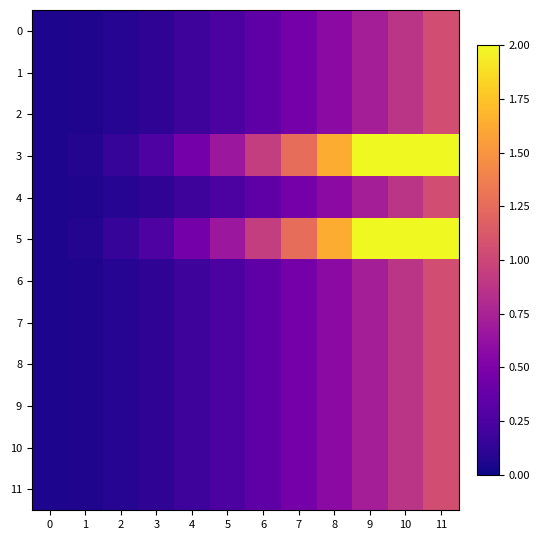

Reading left to right, transcribe all the data shown in this chart.

0: 0=0.1	1=0.1	2=0.1	3=0.1	4=0.2	5=0.3	6=0.3	7=0.5	8=0.6	9=0.7	10=0.9	11=1.1
1: 0=0.1	1=0.1	2=0.1	3=0.1	4=0.2	5=0.3	6=0.3	7=0.5	8=0.6	9=0.7	10=0.9	11=1.1
2: 0=0.1	1=0.1	2=0.1	3=0.1	4=0.2	5=0.3	6=0.3	7=0.5	8=0.6	9=0.7	10=0.9	11=1.1
3: 0=0.1	1=0.1	2=0.1	3=0.3	4=0.4	5=0.7	6=0.9	7=1.3	8=1.6	9=2.1	10=2.5	11=3.0
4: 0=0.1	1=0.1	2=0.1	3=0.1	4=0.2	5=0.3	6=0.3	7=0.5	8=0.6	9=0.7	10=0.9	11=1.1
5: 0=0.1	1=0.1	2=0.1	3=0.3	4=0.4	5=0.7	6=0.9	7=1.3	8=1.6	9=2.1	10=2.5	11=3.0
6: 0=0.1	1=0.1	2=0.1	3=0.1	4=0.2	5=0.3	6=0.3	7=0.5	8=0.6	9=0.7	10=0.9	11=1.1
7: 0=0.1	1=0.1	2=0.1	3=0.1	4=0.2	5=0.3	6=0.3	7=0.5	8=0.6	9=0.7	10=0.9	11=1.1
8: 0=0.1	1=0.1	2=0.1	3=0.1	4=0.2	5=0.3	6=0.3	7=0.5	8=0.6	9=0.7	10=0.9	11=1.1
9: 0=0.1	1=0.1	2=0.1	3=0.1	4=0.2	5=0.3	6=0.3	7=0.5	8=0.6	9=0.7	10=0.9	11=1.1
10: 0=0.1	1=0.1	2=0.1	3=0.1	4=0.2	5=0.3	6=0.3	7=0.5	8=0.6	9=0.7	10=0.9	11=1.1
11: 0=0.1	1=0.1	2=0.1	3=0.1	4=0.2	5=0.3	6=0.3	7=0.5	8=0.6	9=0.7	10=0.9	11=1.1